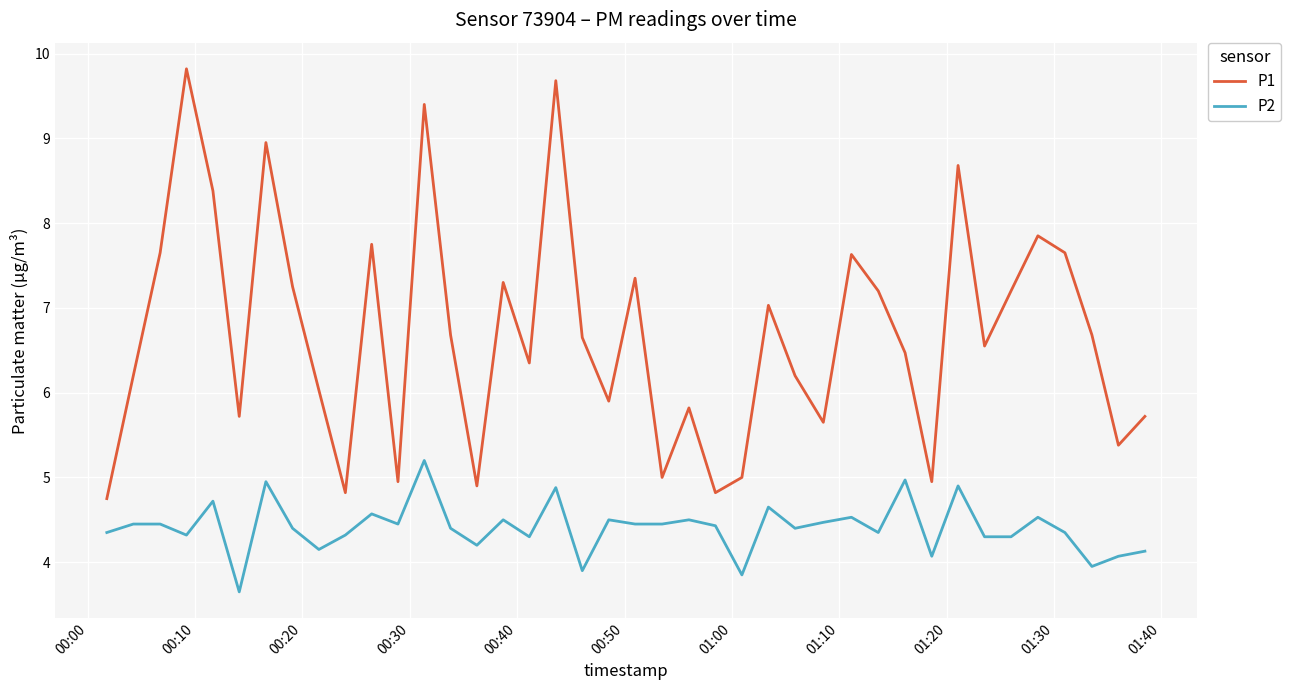

Rank the series by their maximum value, from highest to lowest.

P1, P2